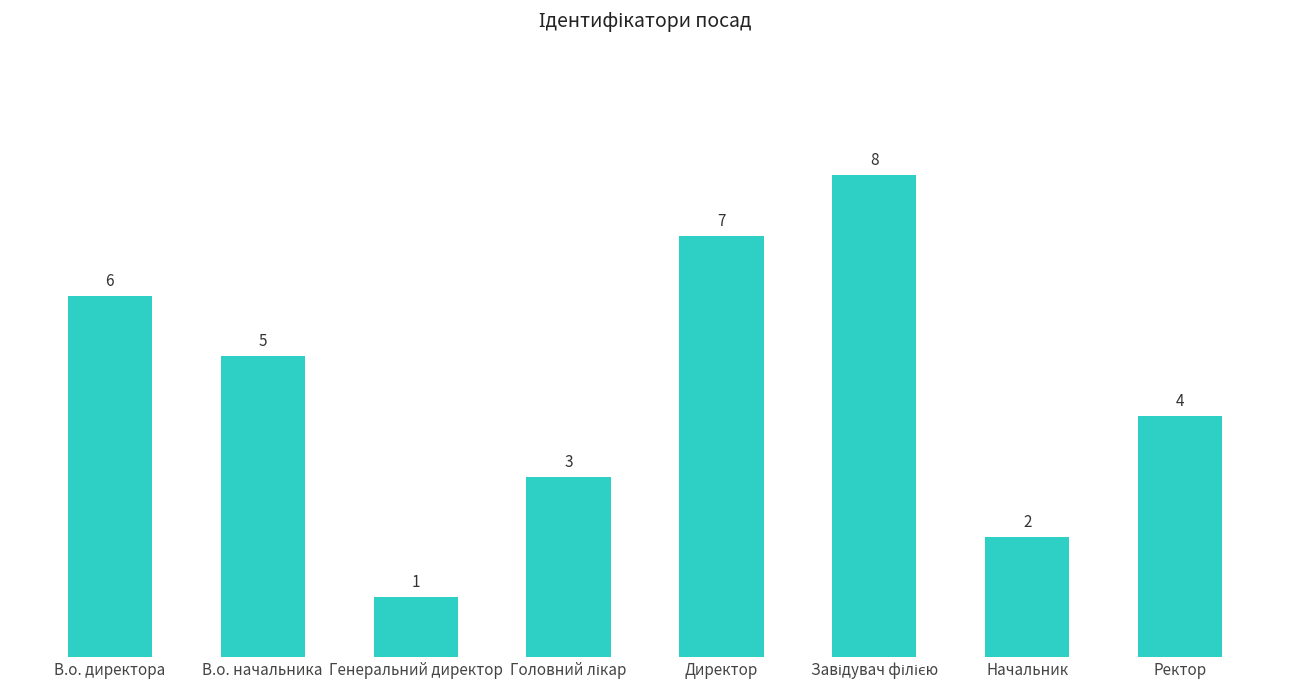

What position from the left is Начальник?

7